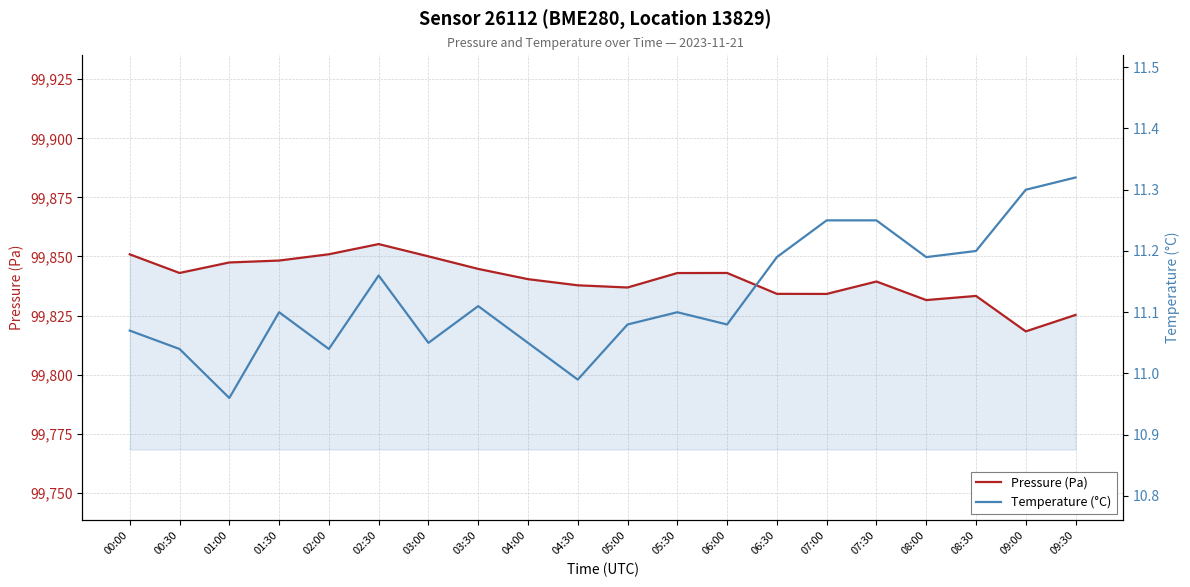

Is it true that Pressure (Pa) equals 152828.5 at 02:00?

False